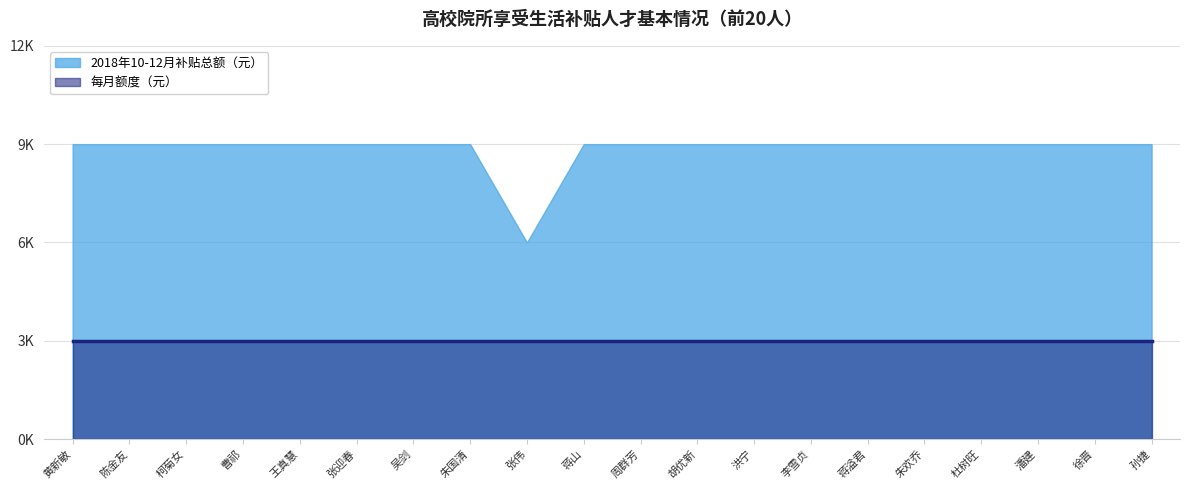

Count the number of categories in the chart.

20